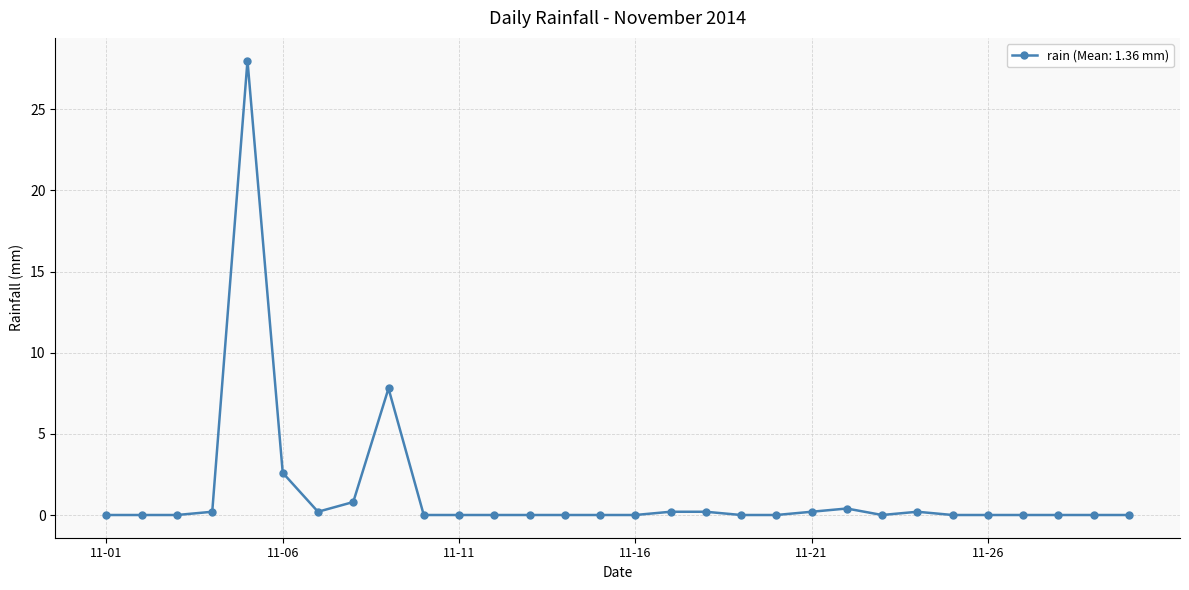

What is the maximum value shown in the chart?

28.0